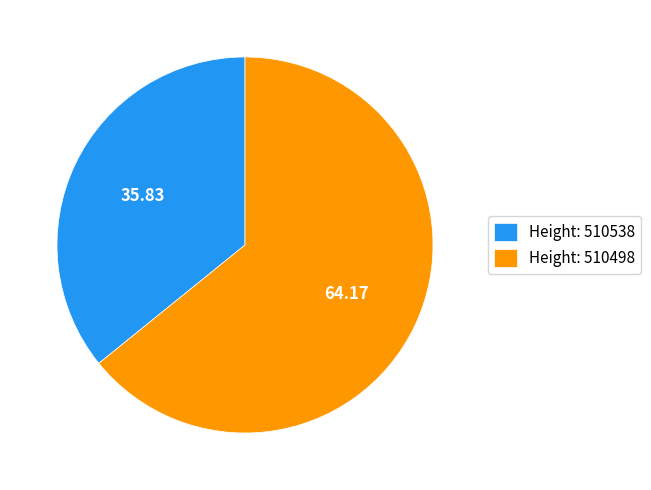

Which slice is the largest?

Height: 510498